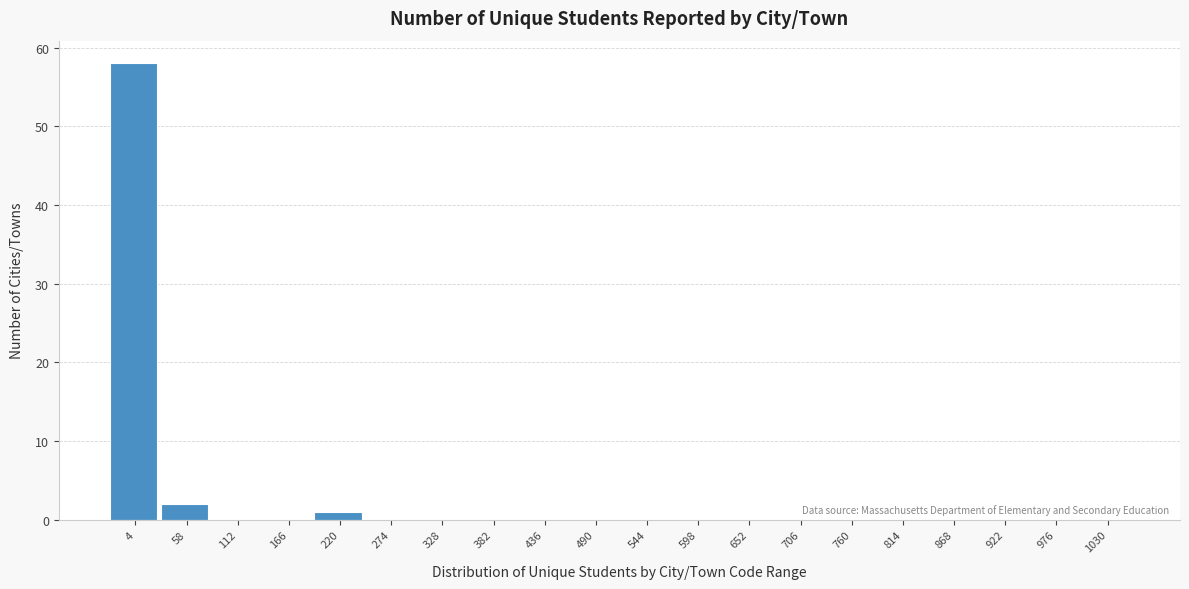

Reading left to right, list all the values displayed in this chart.

4=58	58=2	112=0	166=0	220=1	274=0	328=0	382=0	436=0	490=0	544=0	598=0	652=0	706=0	760=0	814=0	868=0	922=0	976=0	1030=0